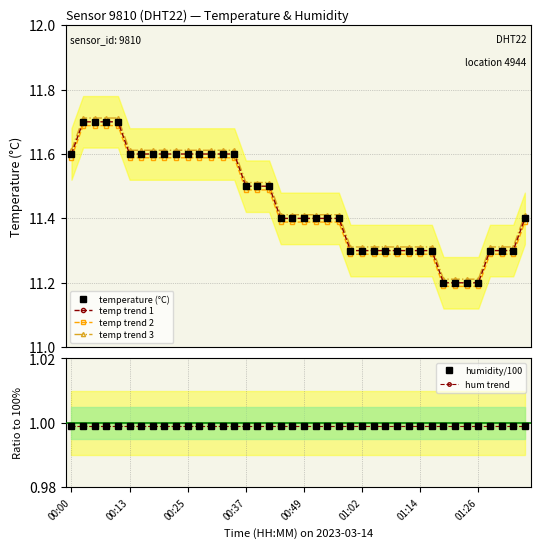

Read the temp trend 1 value at 00:37.

11.5